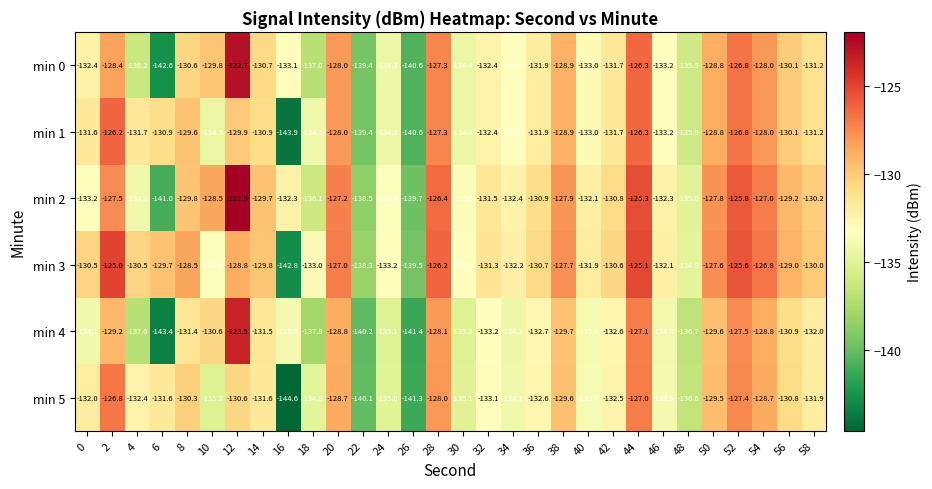

The value of min 3 at 42 is -130.6. True or false?

True